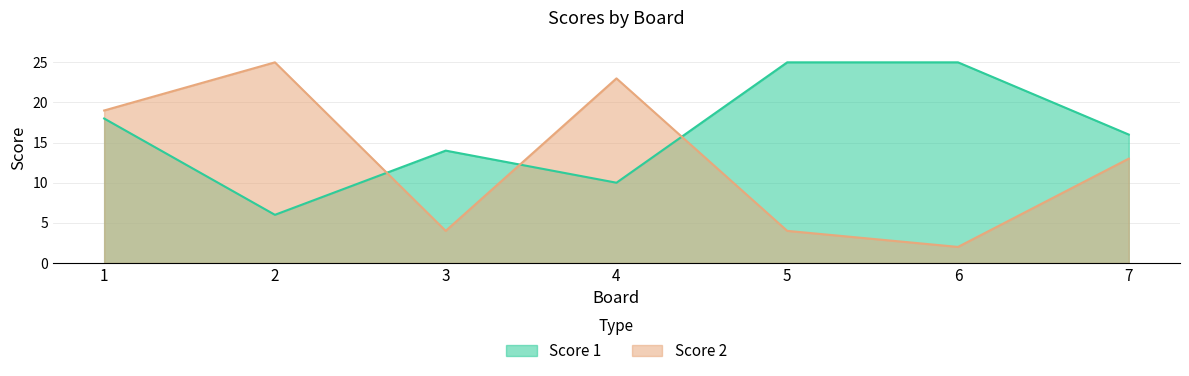

At which category does Score 1 reach its first local valley?

2